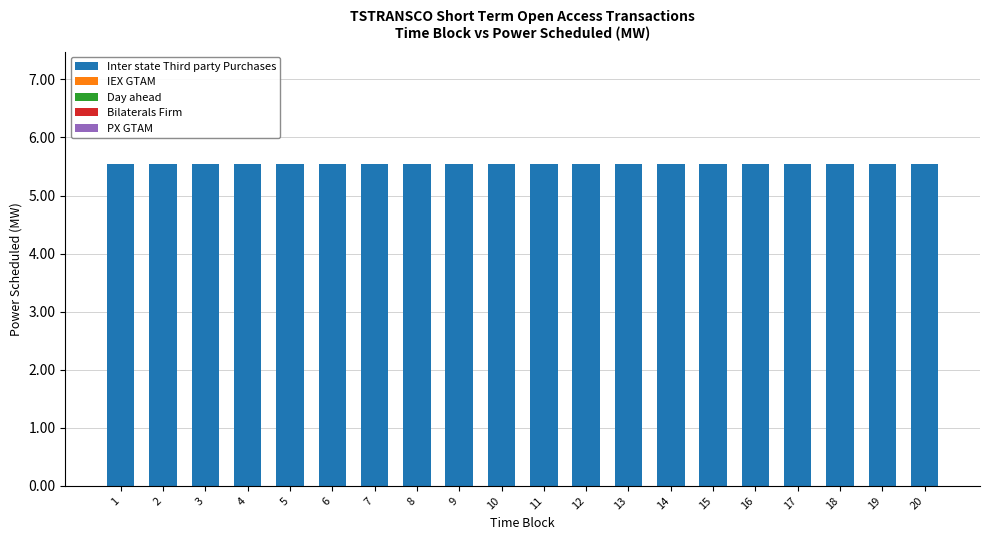

At how many categories does at least one series exceed 2?

20